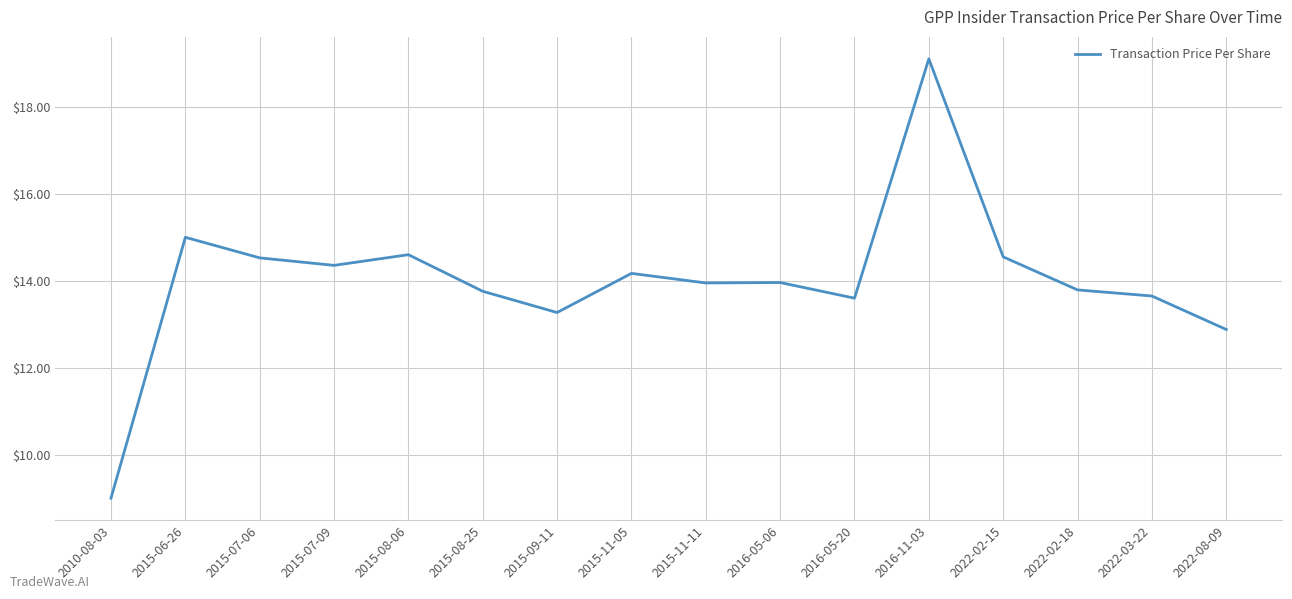

Which has a higher value, 2015-11-11 or 2015-07-09?

2015-07-09